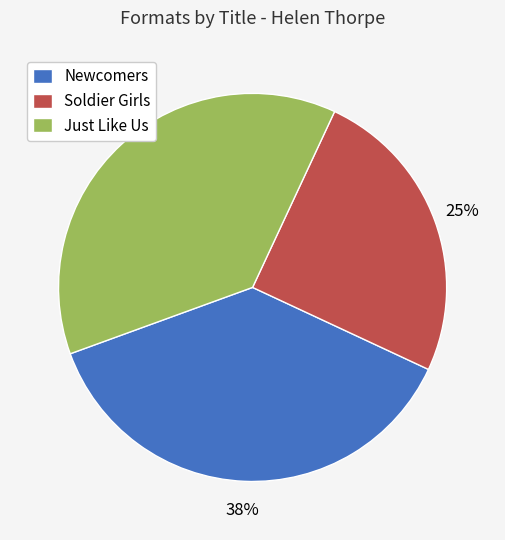

What is the smallest slice in the pie chart?

Soldier Girls